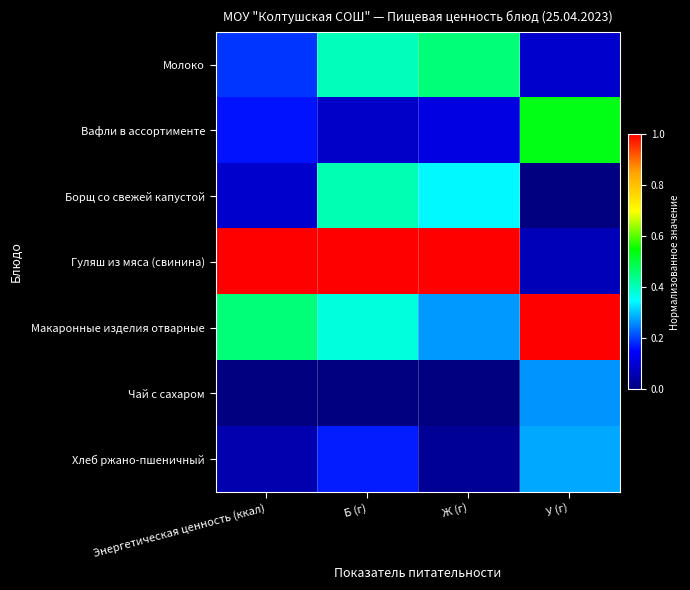

What is the difference between the highest and lowest values at Энергетическая ценность (ккал)?

1.0